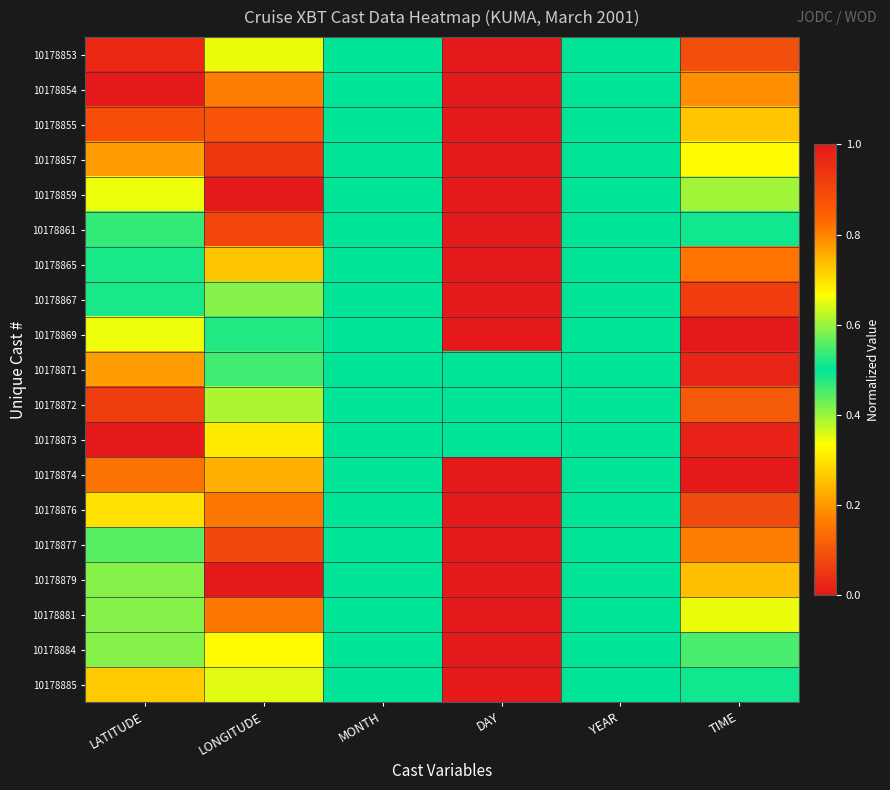

What is the total value across all series at LATITUDE?

9.8